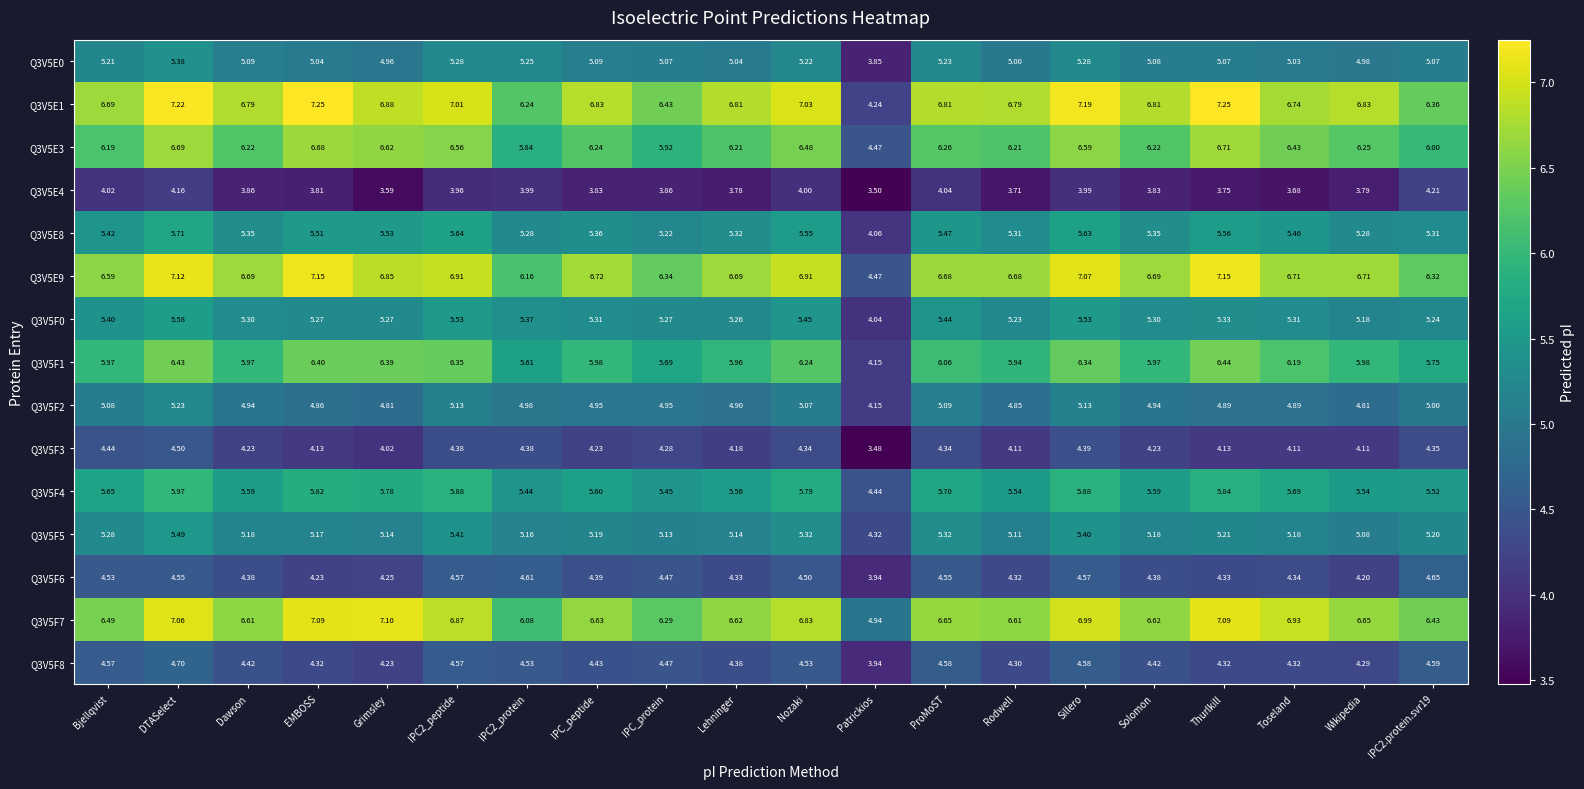

At which label does Q3V5F8 reach its peak?

DTASelect